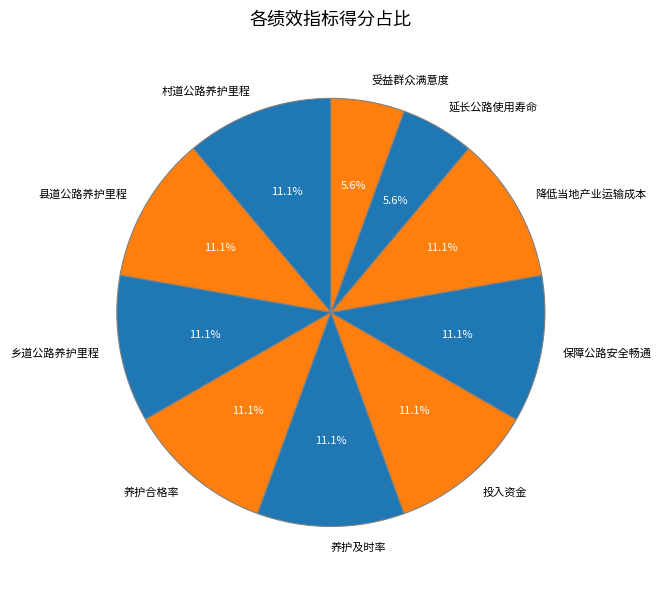

Is the sum of 受益群众满意度 and 延长公路使用寿命 greater than half?

No